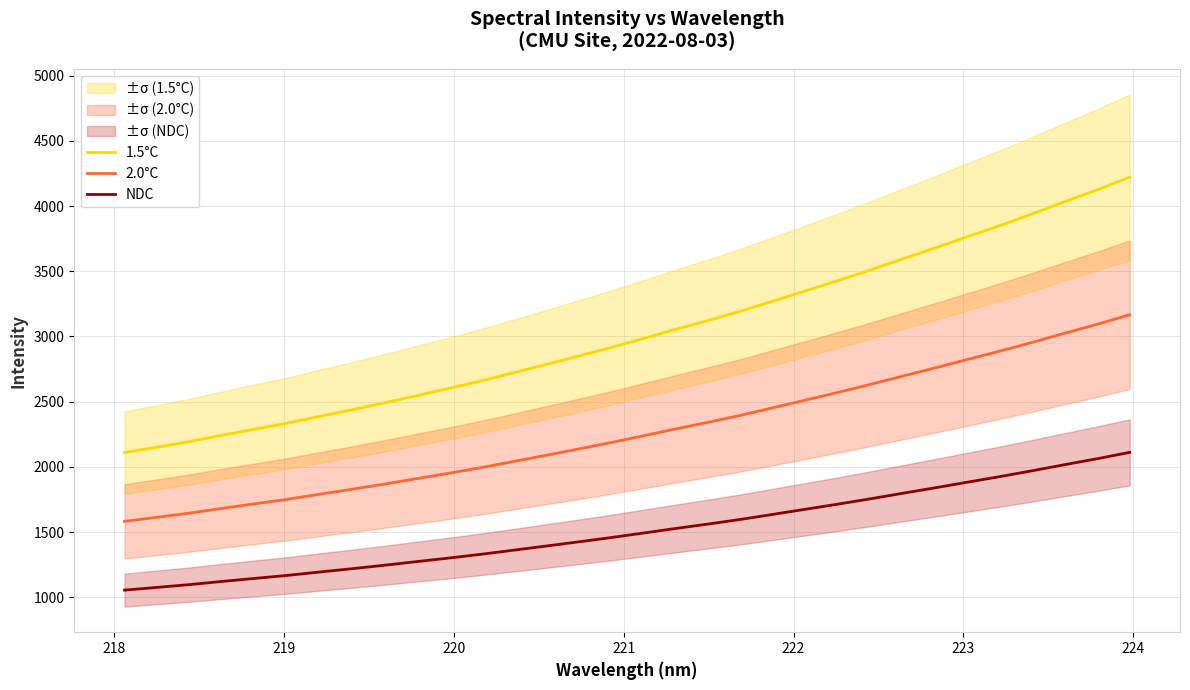

List the series in order of their overall mean, lowest first.

NDC, 2.0°C, 1.5°C